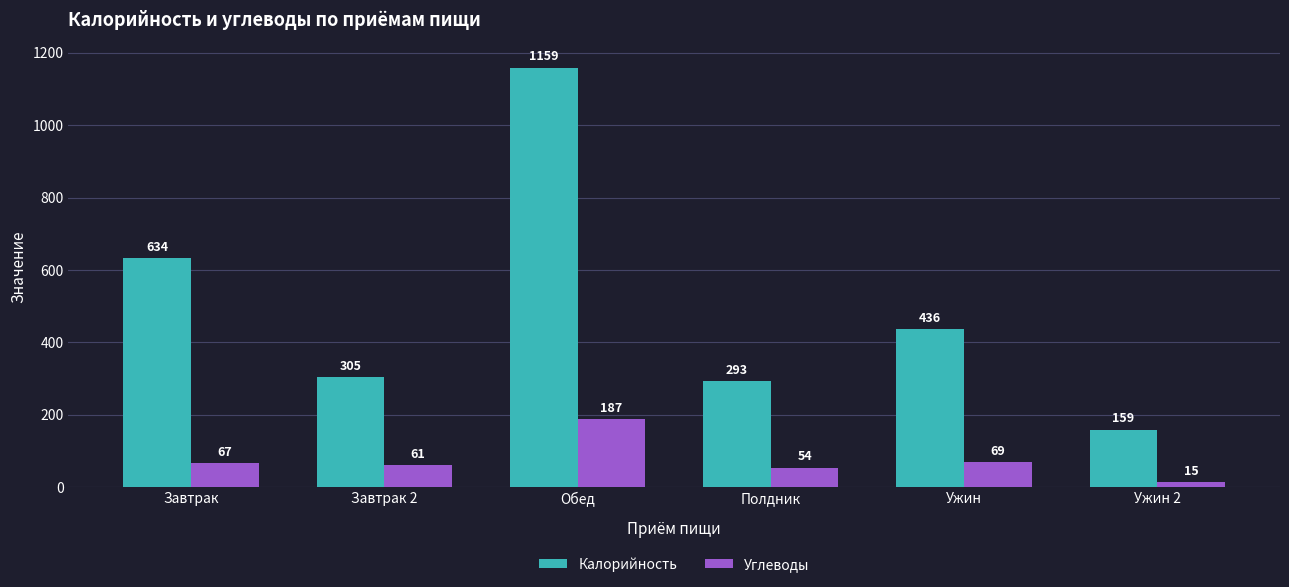

Which series has the largest total across all categories?

Калорийность